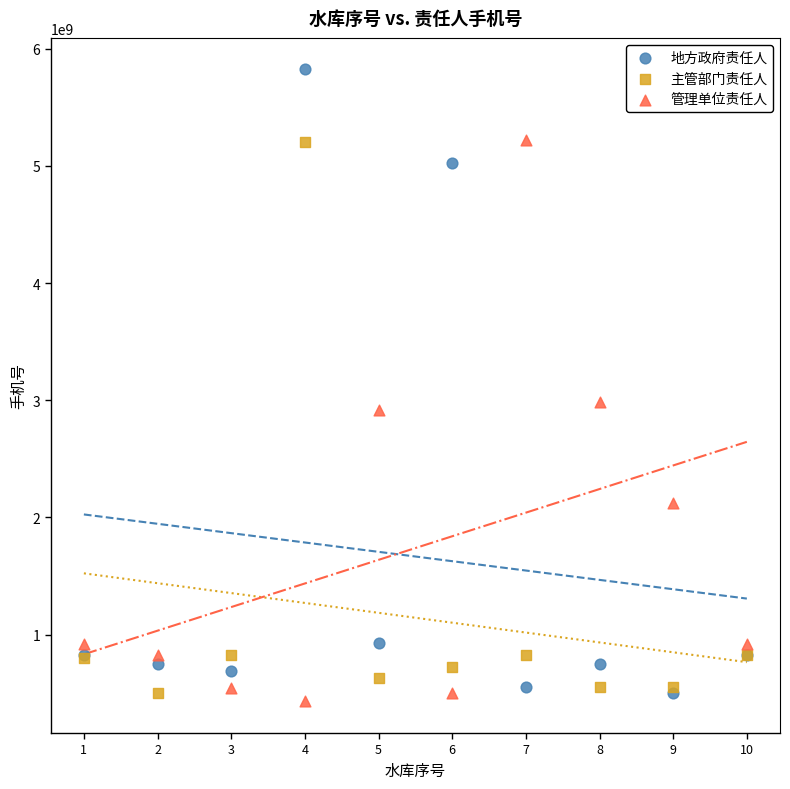

Which series contains the highest Y value?

地方政府责任人